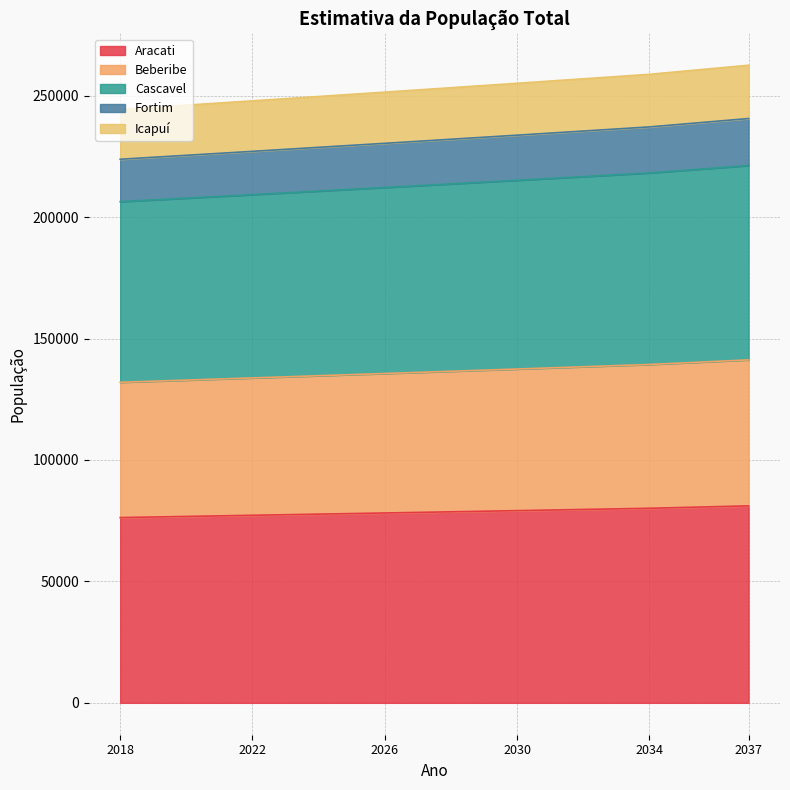

The value of Aracati at 2037 is 138869. True or false?

False